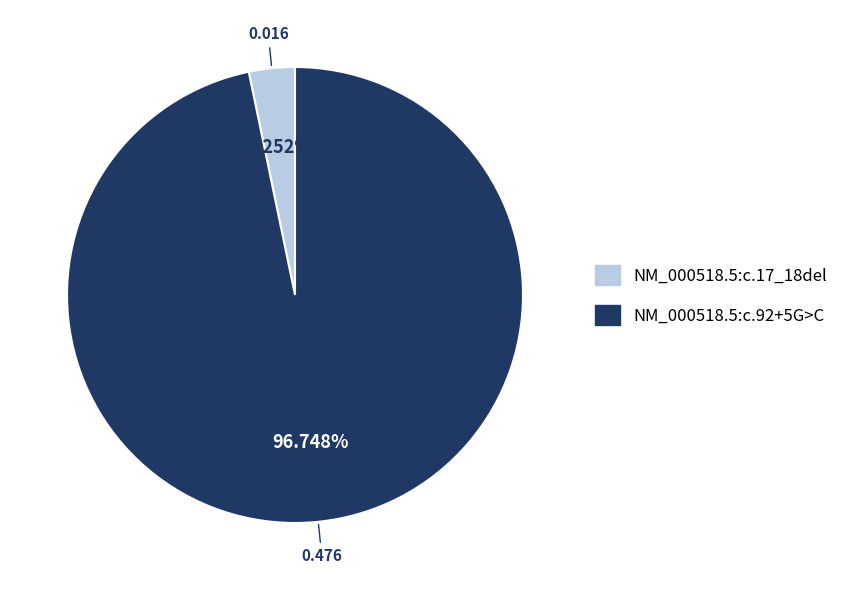

To the nearest percent, what is the average slice percentage?

50%